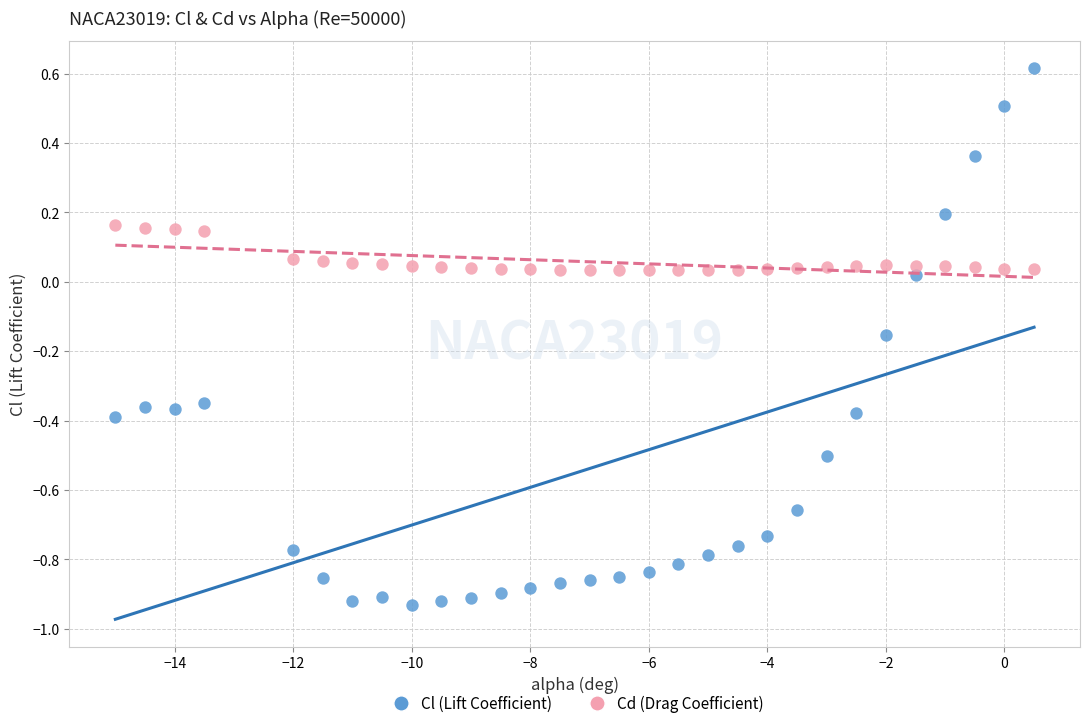

Across all data points, what is the range of X values (max minus min)?

15.5